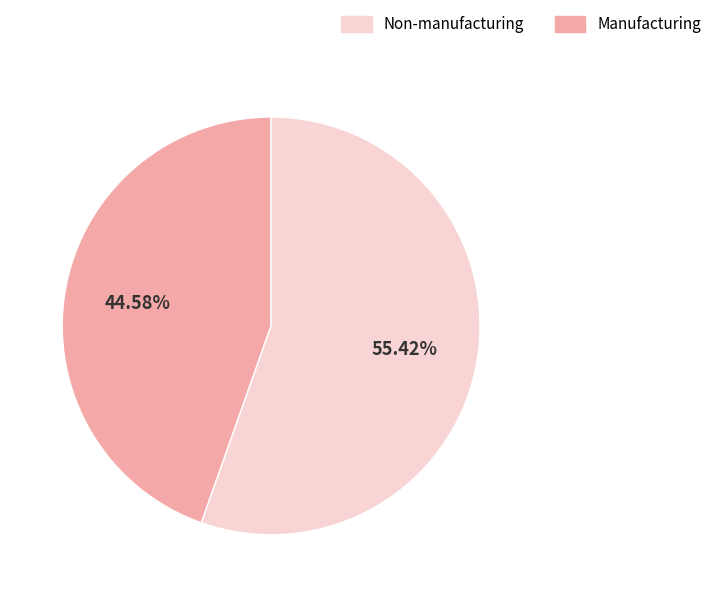

Is there a majority slice in this chart?

Yes